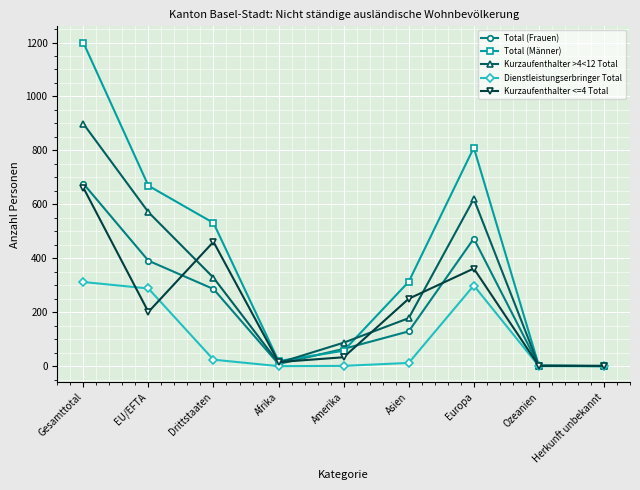

How many series are shown in this chart?

5